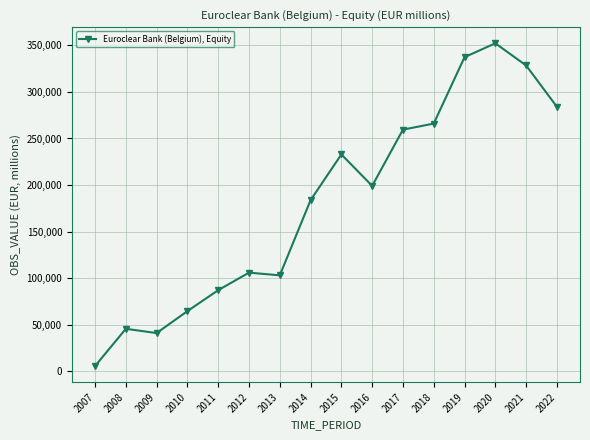

Reading left to right, list all the values displayed in this chart.

2007=5574	2008=45572	2009=40994	2010=64569	2011=87069	2012=105902	2013=103001	2014=183761	2015=232897	2016=199094	2017=259509	2018=265991	2019=337352	2020=352252	2021=328436	2022=284044